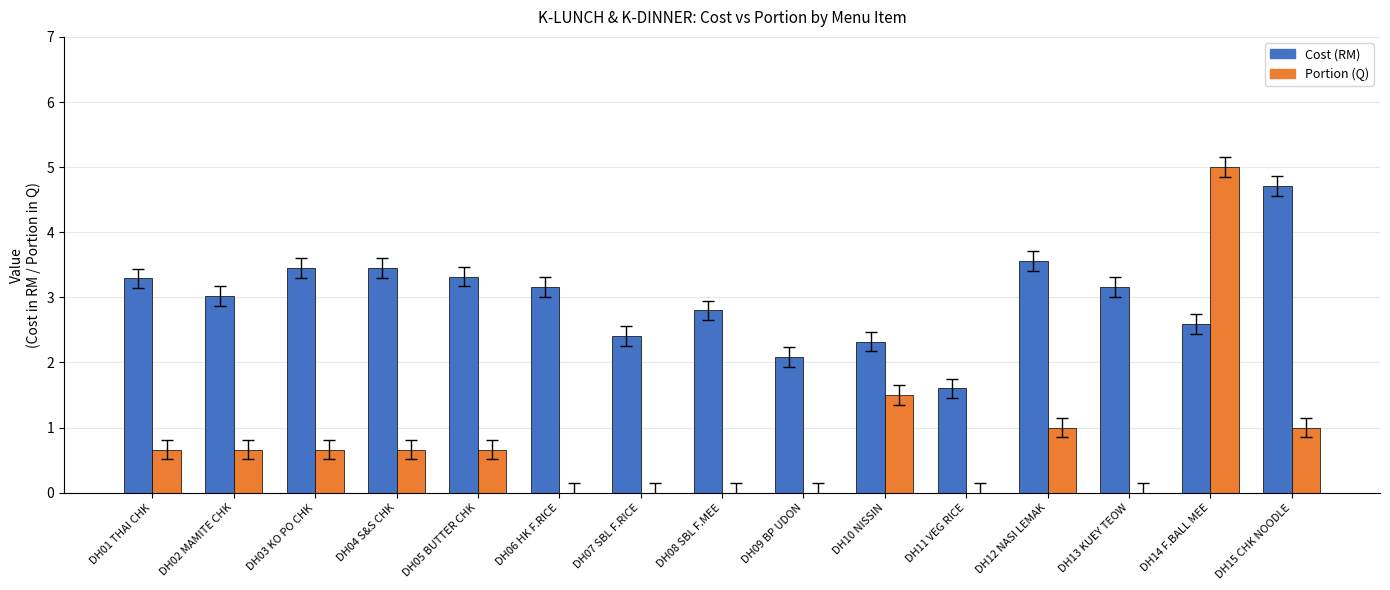

True or false: Portion (Q) has a value of 0.0 at DH07 SBL F.RICE.

True